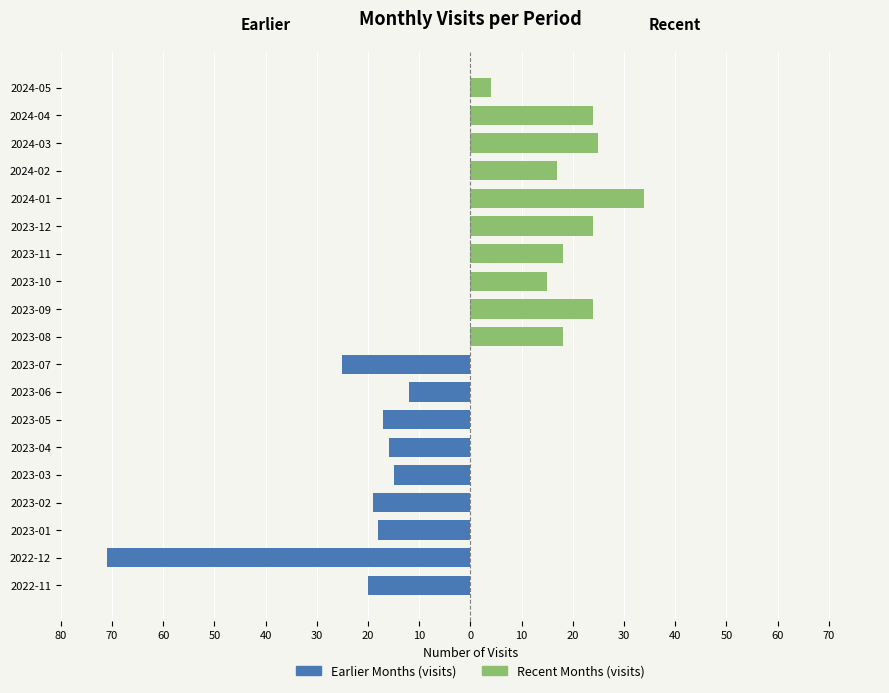

How many data points does each series have?

19